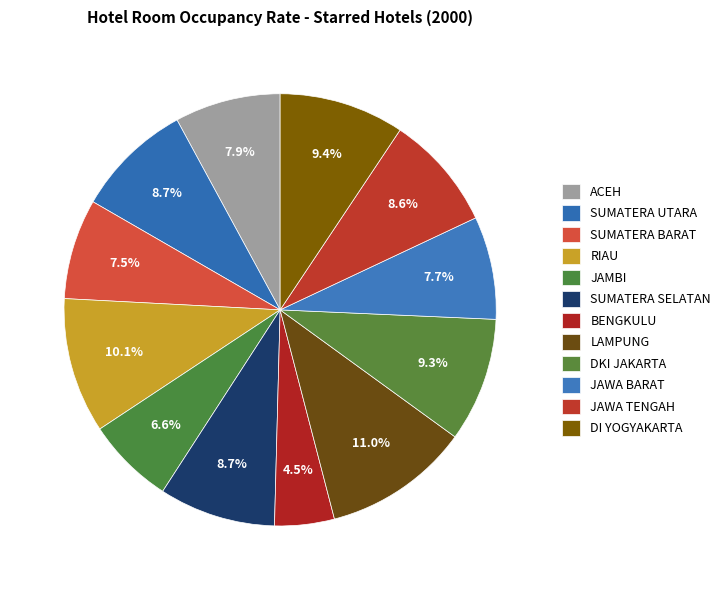

What percentage is NOT represented by JAMBI?

93.4%